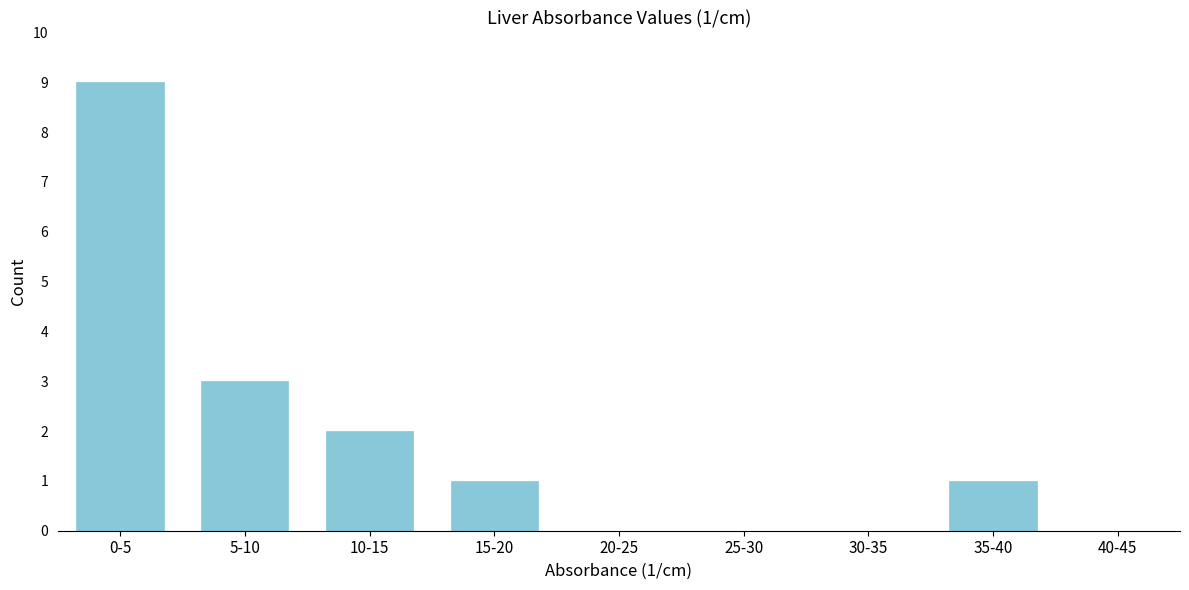

Reading right to left, what are all the values shown in this chart?

40-45=0	35-40=1	30-35=0	25-30=0	20-25=0	15-20=1	10-15=2	5-10=3	0-5=9